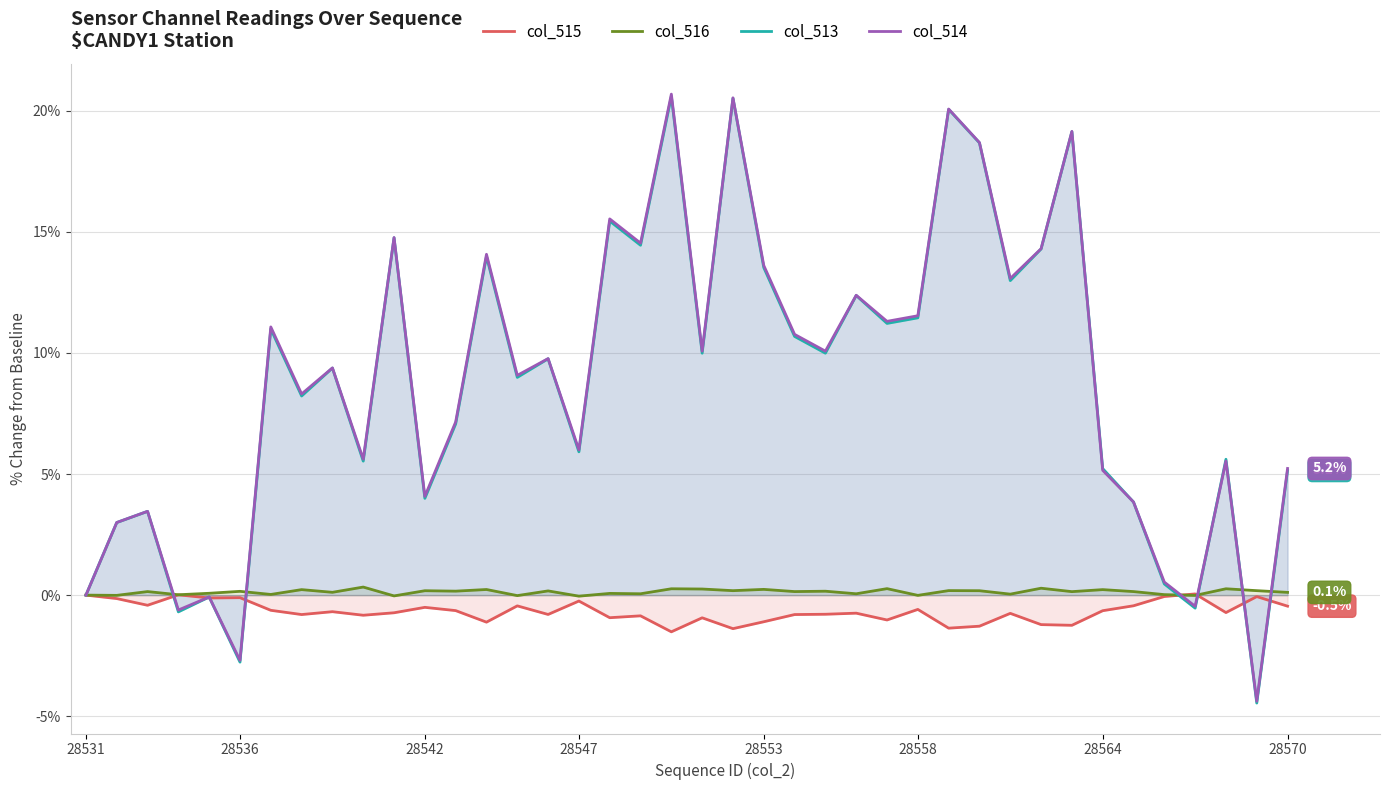

How many lines are shown in the chart?

4